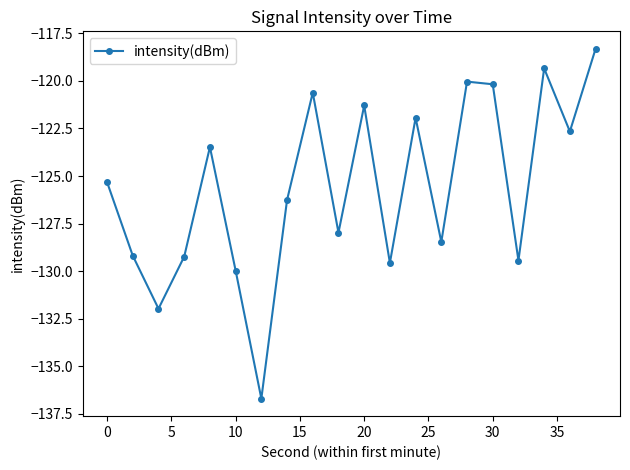

Reading left to right, extract all data points from this chart.

-125.3	-129.2	-132.0	-129.2	-123.5	-130.0	-136.7	-126.3	-120.6	-128.0	-121.3	-129.6	-121.9	-128.5	-120.0	-120.2	-129.4	-119.3	-122.7	-118.3